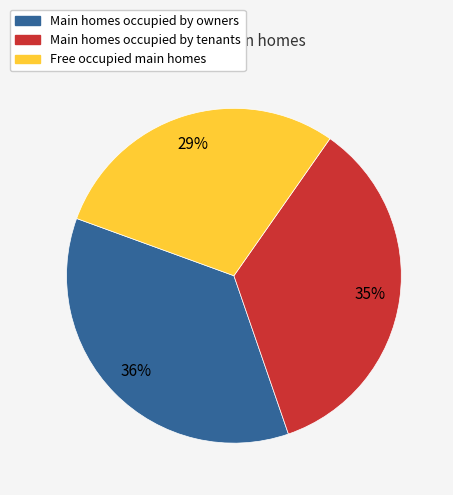

What is the smallest slice in the pie chart?

Free occupied main homes